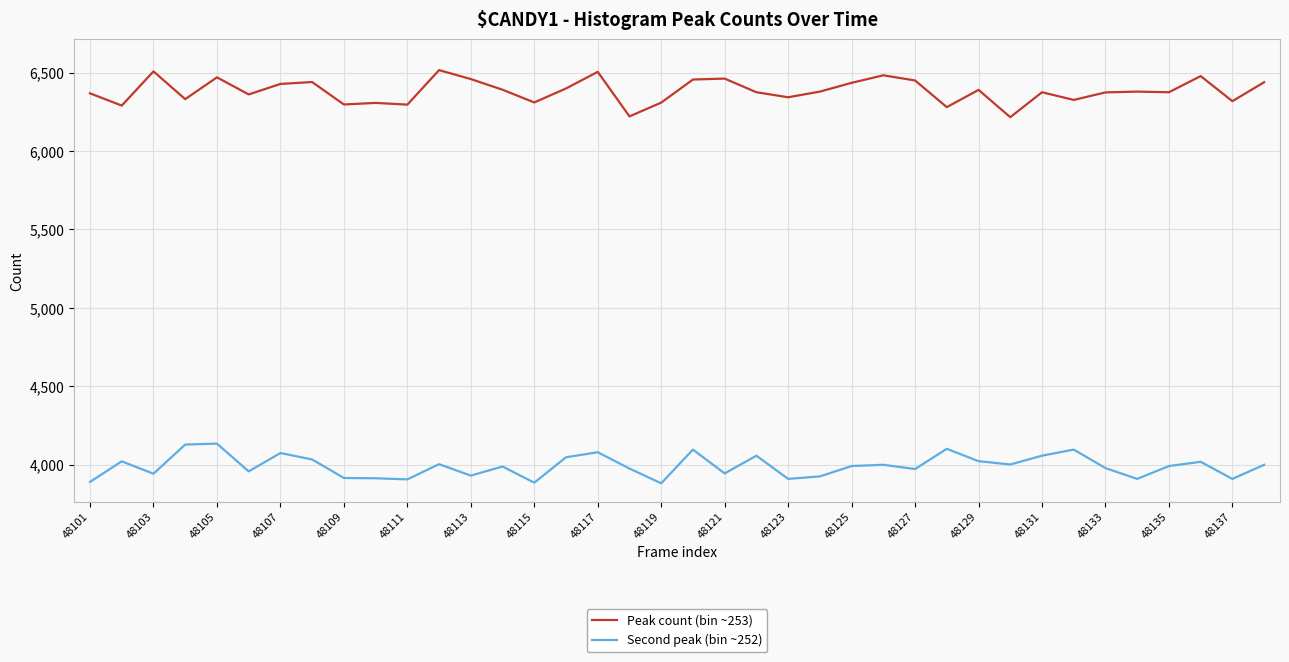

True or false: Peak count (bin ~253) and Second peak (bin ~252) cross at least once.

False